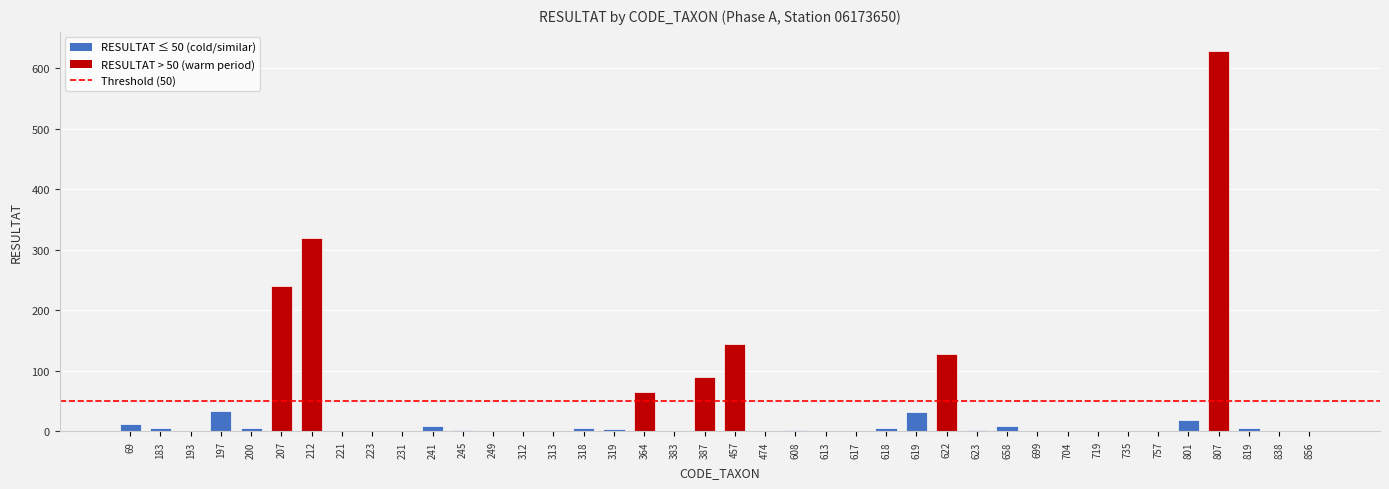

The chart shows a value of 54 at 619. True or false?

False